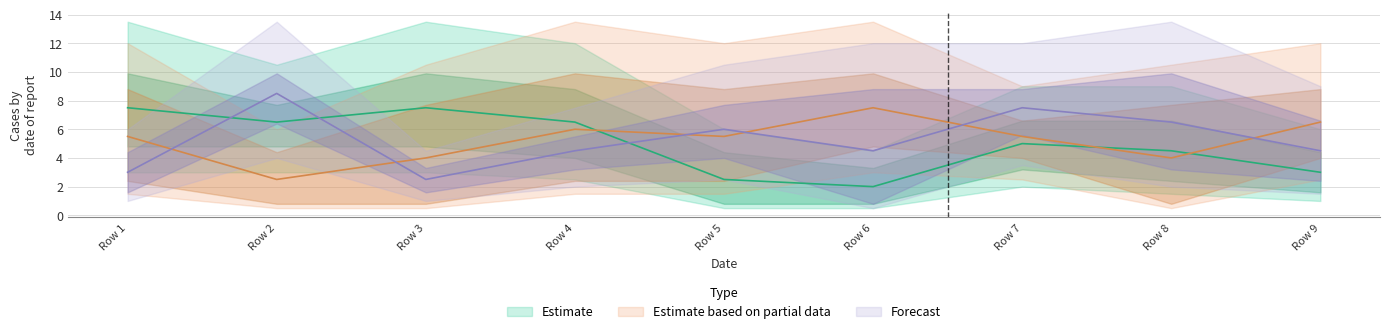

Which category has the lowest value across all series?

6